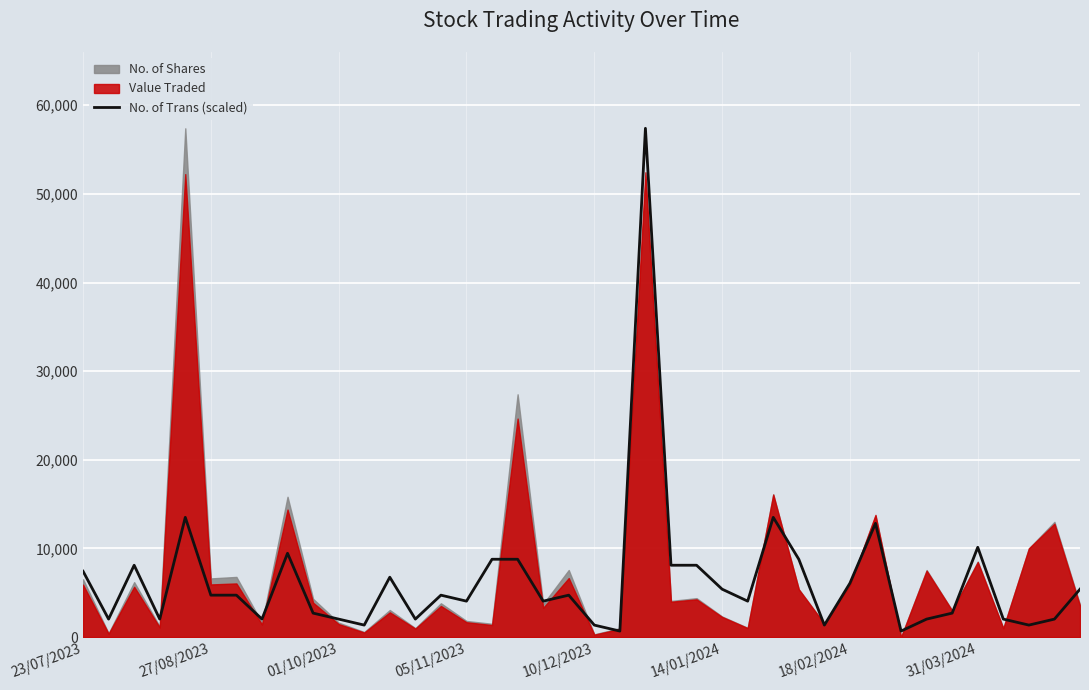

How many points are lower than both their immediate neighbors (excluding endpoints)?

12